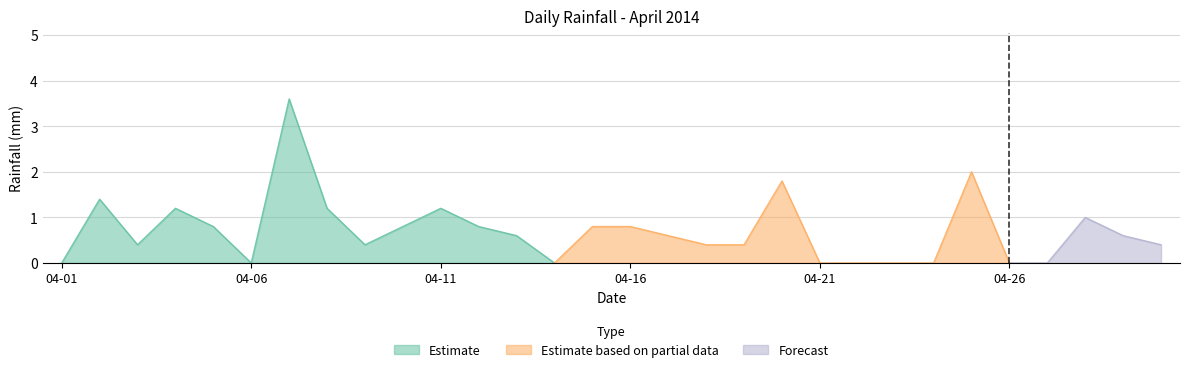

Reading right to left, extract all data points from this chart.

0.4	0.6	1.0	0.0	0.0	2.0	0.0	0.0	0.0	0.0	1.8	0.4	0.4	0.6	0.8	0.8	0.0	0.6	0.8	1.2	0.8	0.4	1.2	3.6	0.0	0.8	1.2	0.4	1.4	0.0